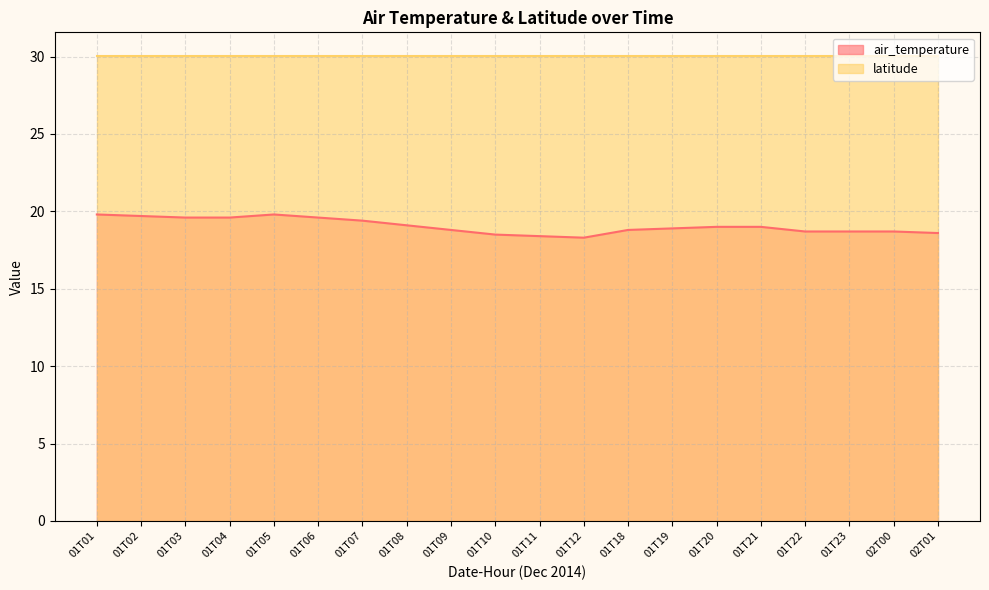

Does the chart display data point markers on the line(s)?

No